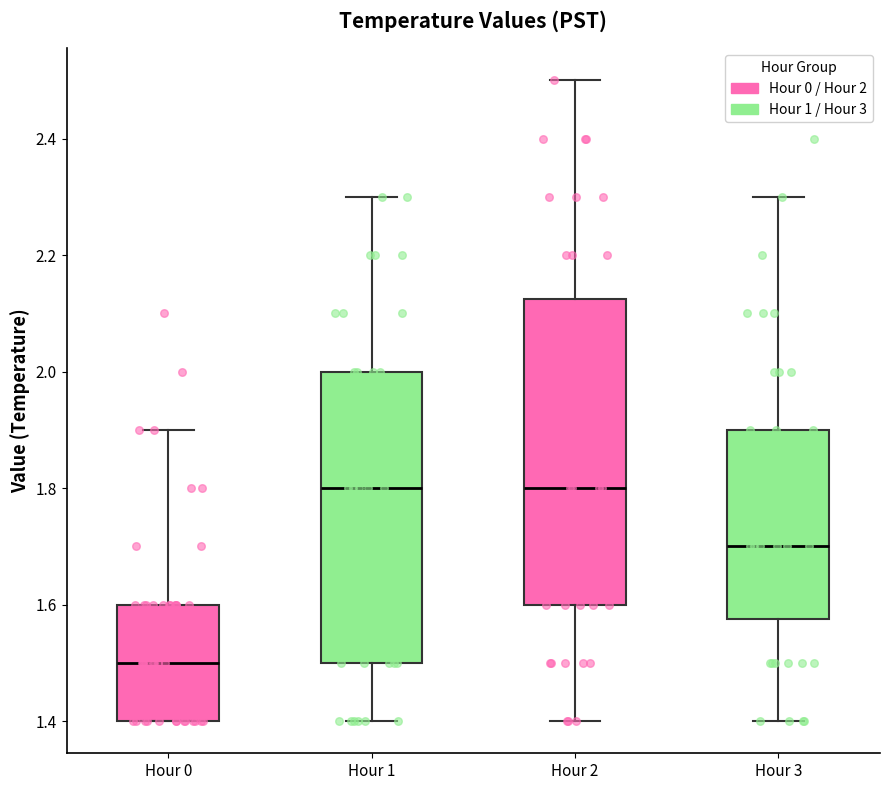

Reading left to right, transcribe this box plot: for each box, give where its median line is, the range the box spans, and where its two whiskers end, as read against the y-axis. The values are not printed on the chart, so give them approximately, as read against the axis.

Hour 0: median 1.50, box 1.40 to 1.60, whiskers 1.40 to 1.90
Hour 1: median 1.80, box 1.50 to 2.00, whiskers 1.40 to 2.30
Hour 2: median 1.80, box 1.60 to 2.12, whiskers 1.40 to 2.50
Hour 3: median 1.70, box 1.58 to 1.90, whiskers 1.40 to 2.30